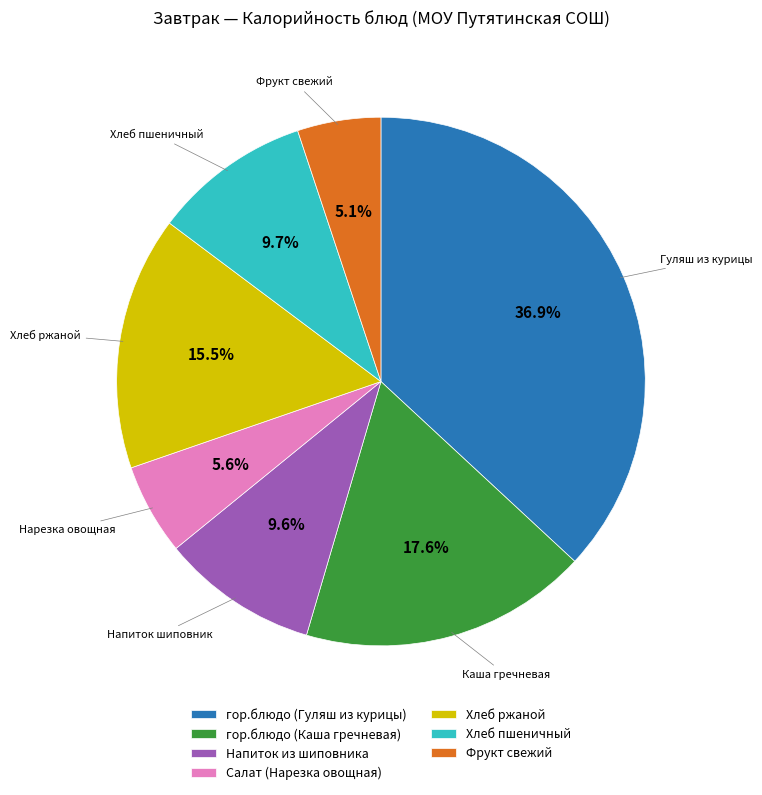

To the nearest percent, what is the difference between the largest and smallest slice percentages?

32%